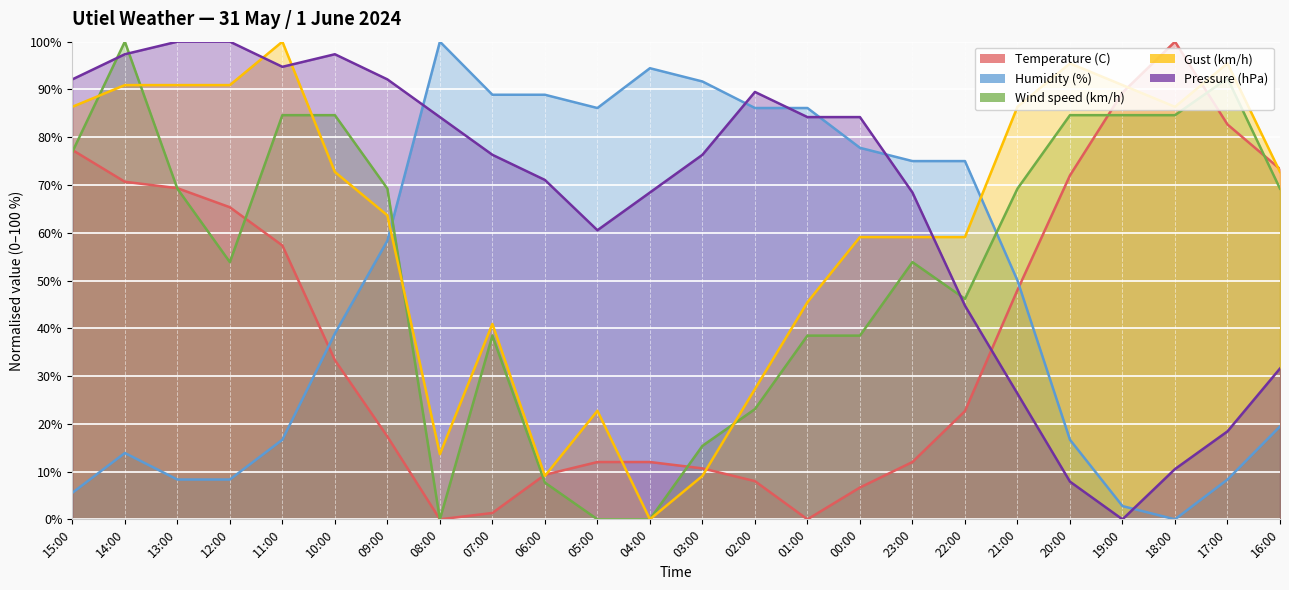

The Pressure (hPa) series shows 37.0 at 09:00. True or false?

False